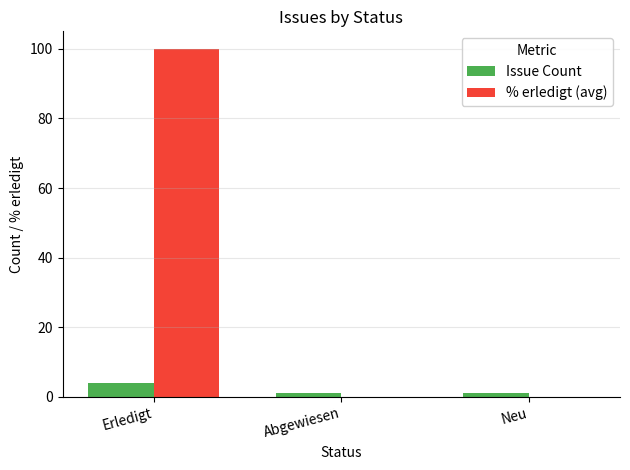

Between Erledigt and Abgewiesen, which series saw the biggest shift?

% erledigt (avg)